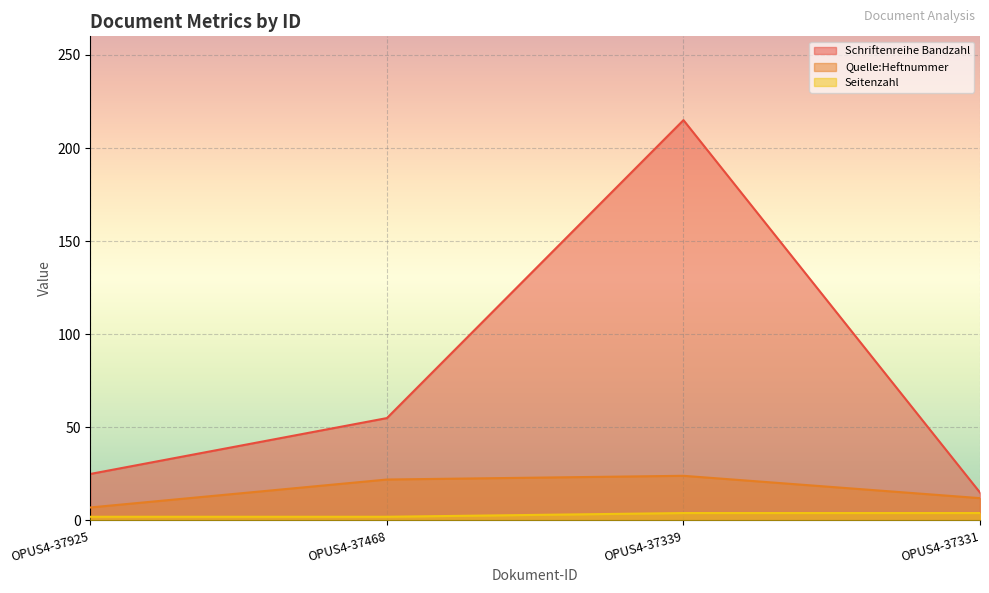

How many lines are shown in the chart?

3